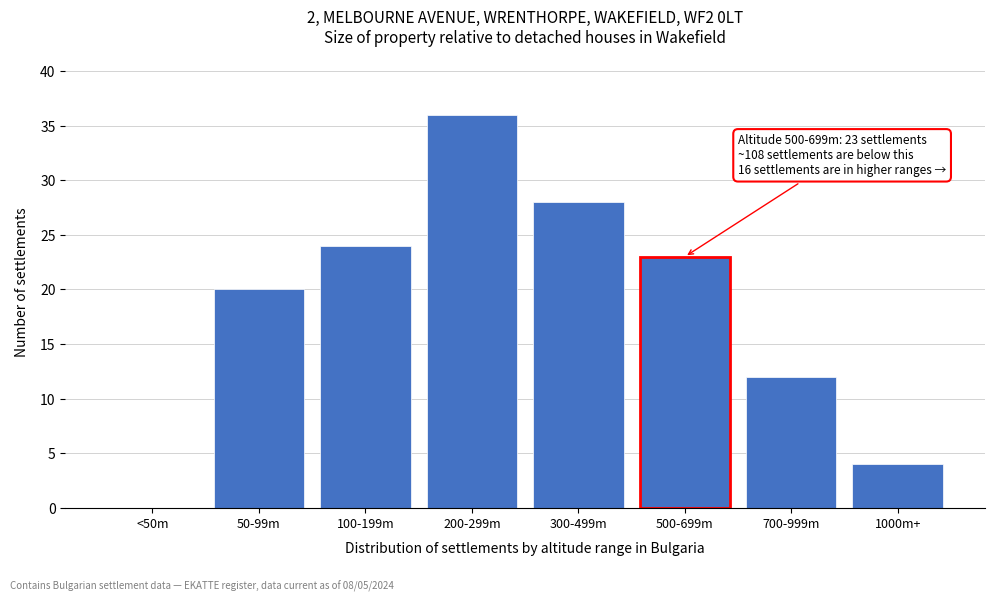

Reading left to right, extract all data points from this chart.

<50m=0	50-99m=20	100-199m=24	200-299m=36	300-499m=28	500-699m=23	700-999m=12	1000m+=4